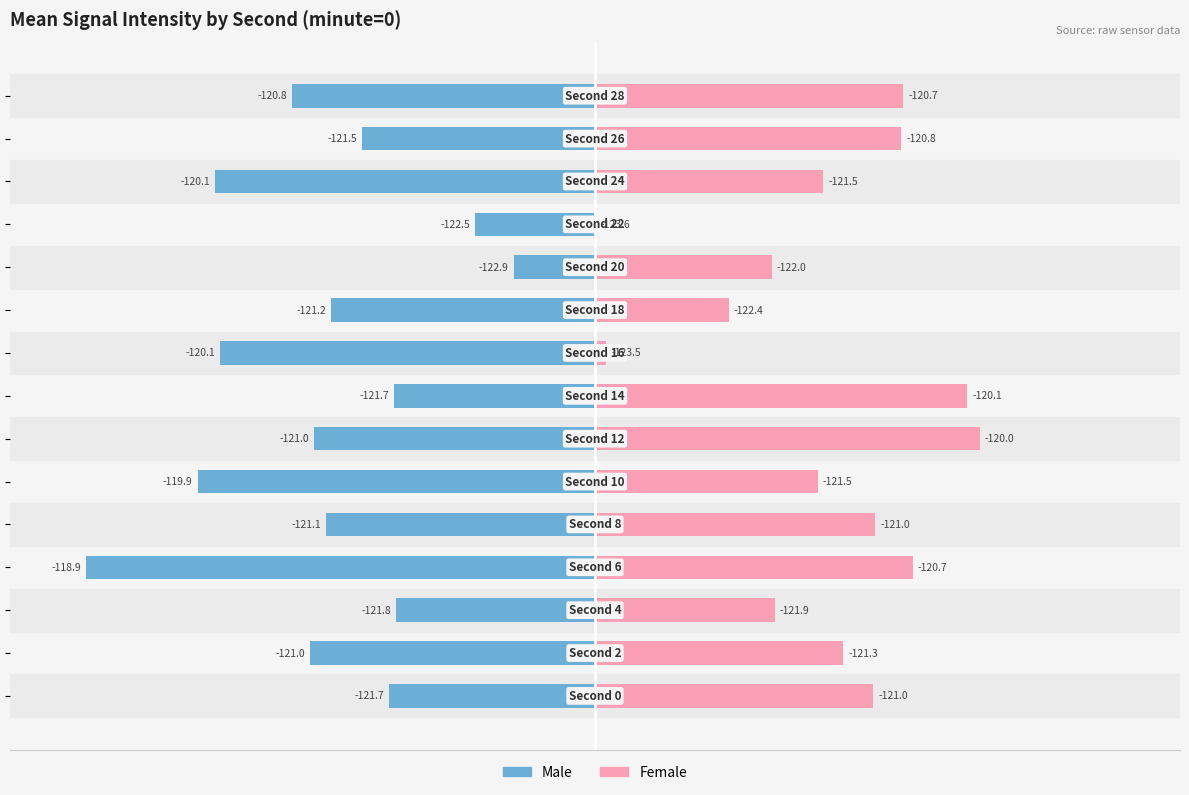

Which series has the widest spread of values?

Male